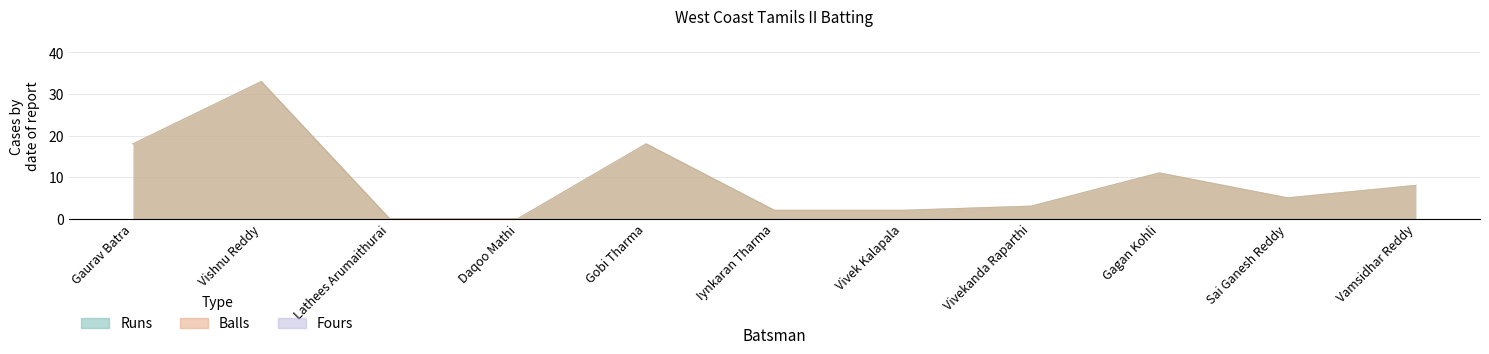

What is the sum of the Runs values at Vivek Kalapala and Gaurav Batra?

20